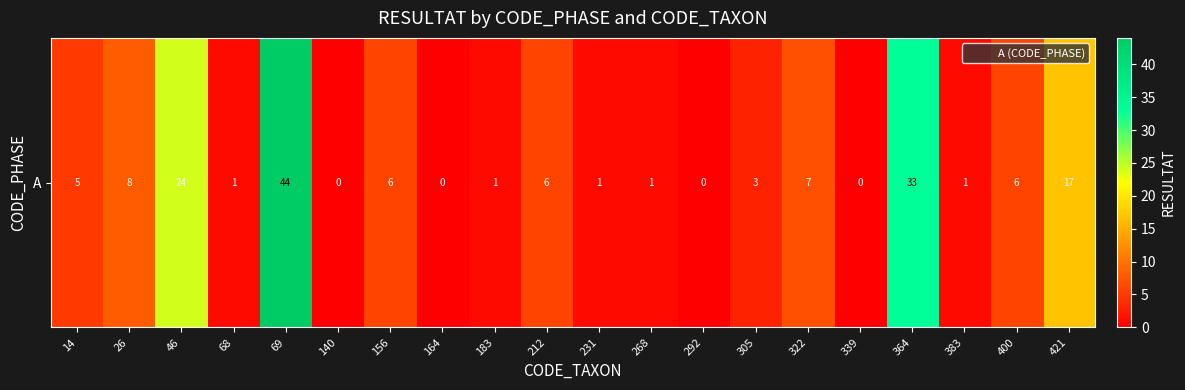

What is the greatest value displayed?

44